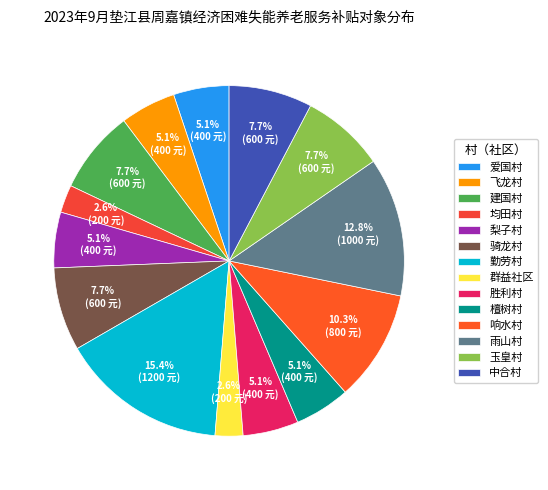

Rank the categories by value from lowest to highest.

均田村, 群益社区, 爱国村, 飞龙村, 梨子村, 胜利村, 檀树村, 建国村, 骑龙村, 玉皇村, 中合村, 响水村, 雨山村, 勤劳村